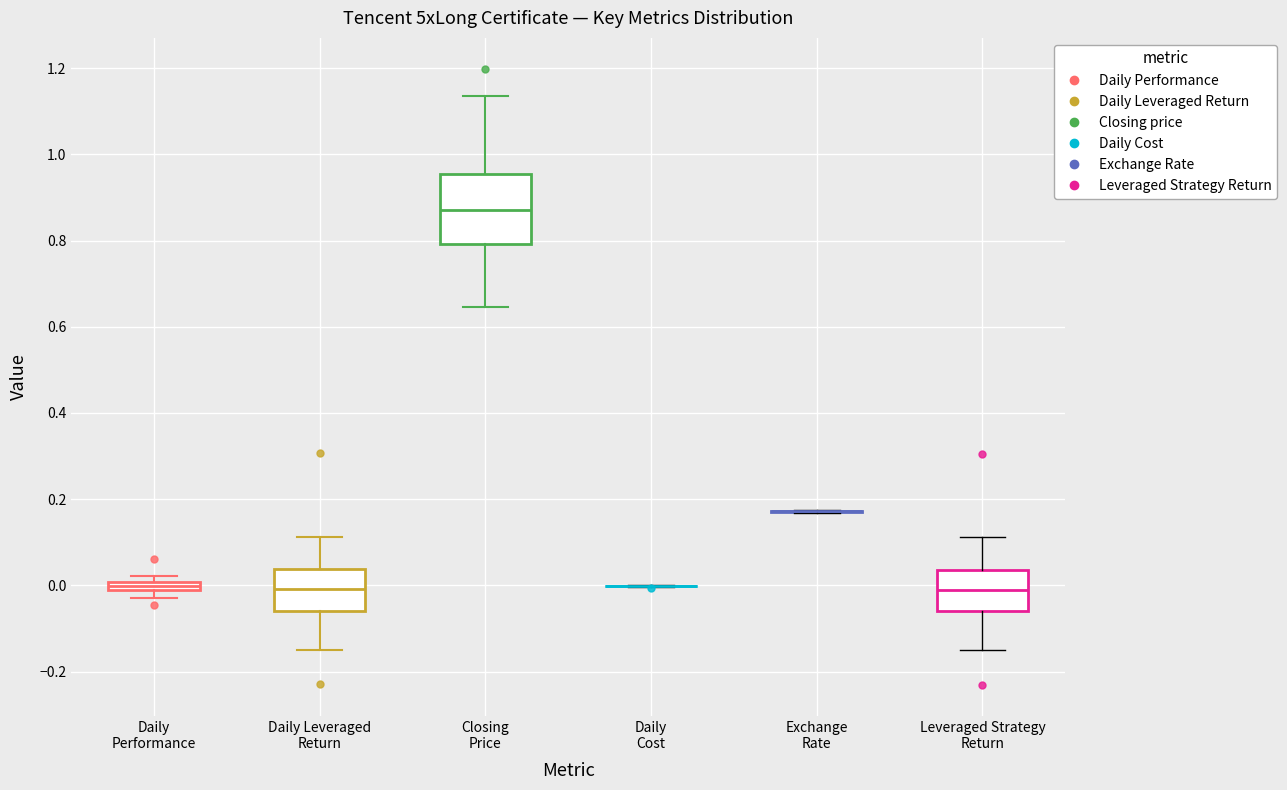

Where does the upper whisker of the box for Leveraged Strategy Return end on the y-axis? The values are not printed on the chart, so give them approximately, as read against the axis.

0.12